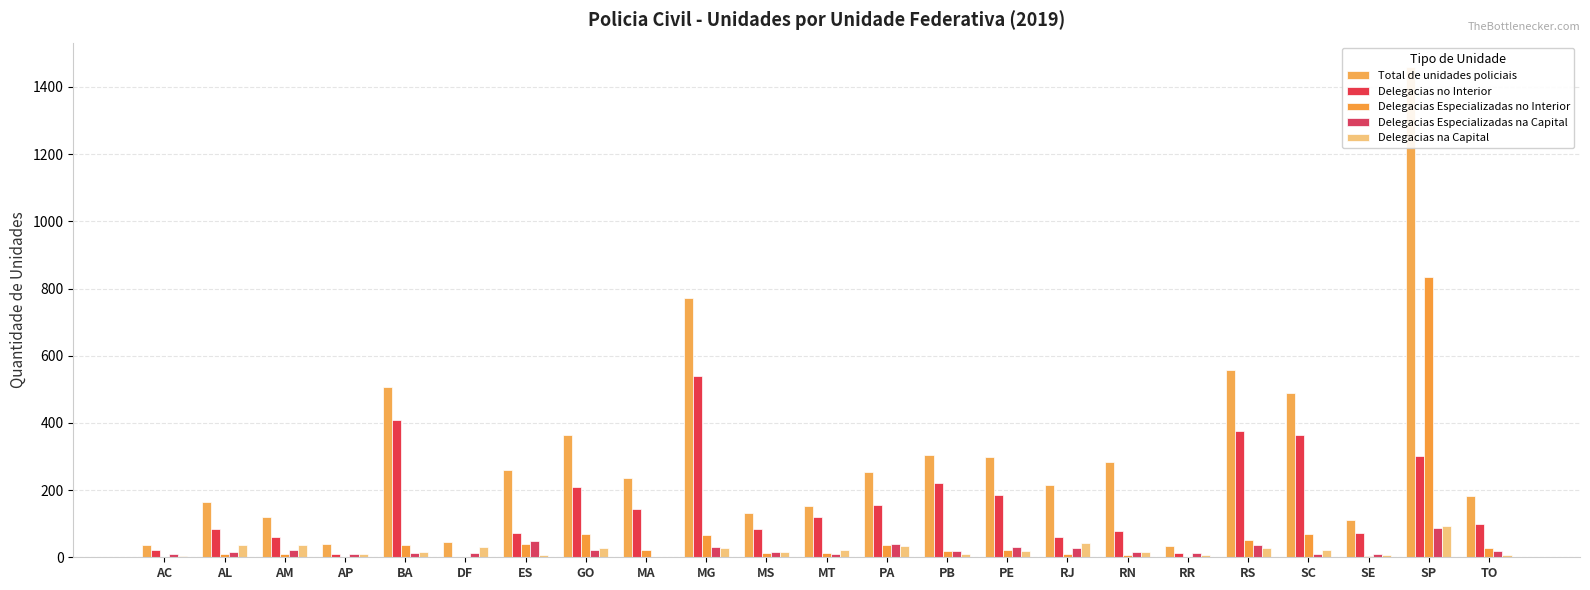

Between ES and SP, which is larger?

SP